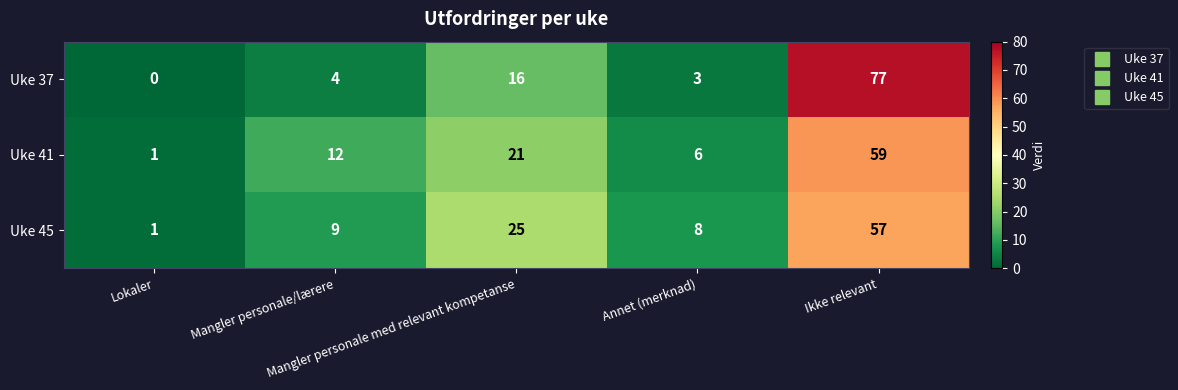

What is the highest value of the Uke 41 series?

59